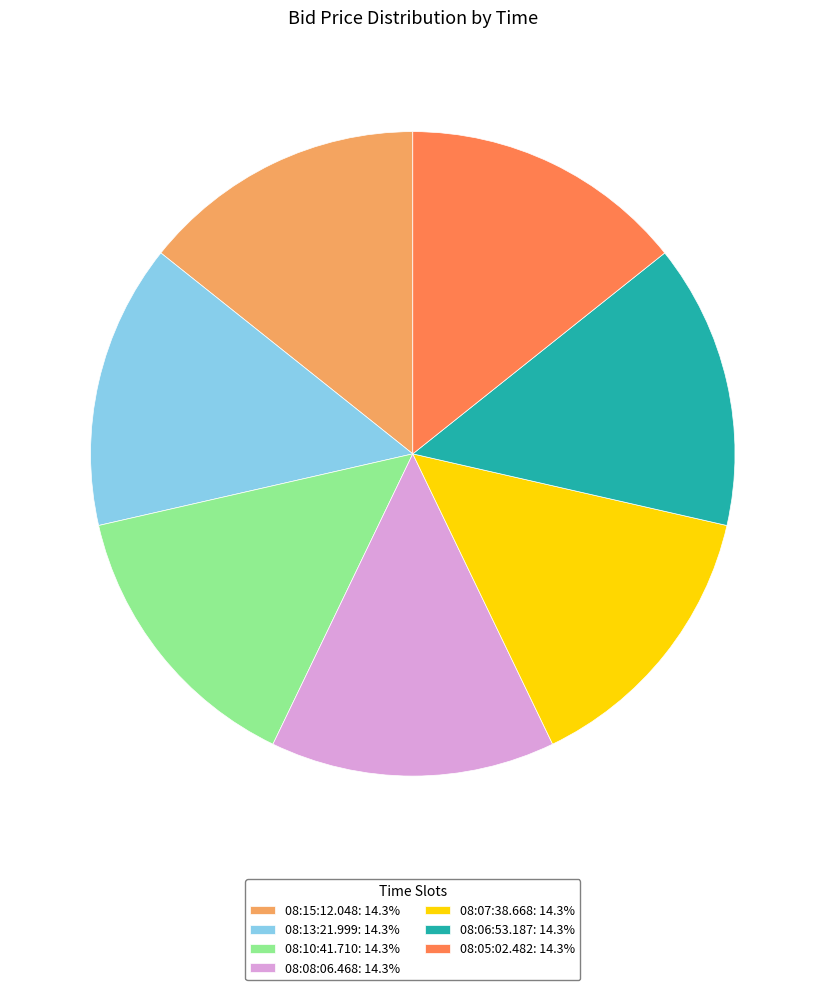

True or false: 08:05:02.482 accounts for 2% of the total.

False